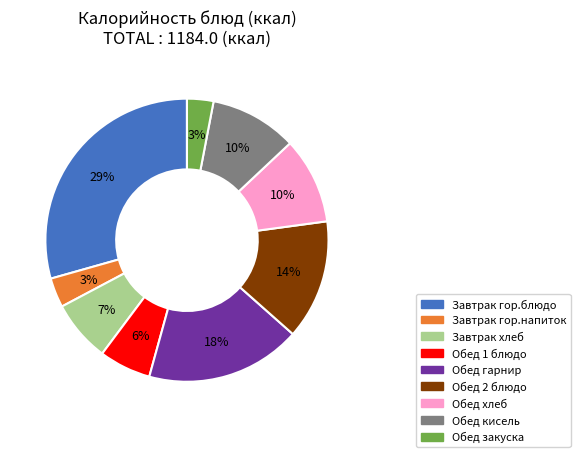

How many slices are in this pie chart?

9